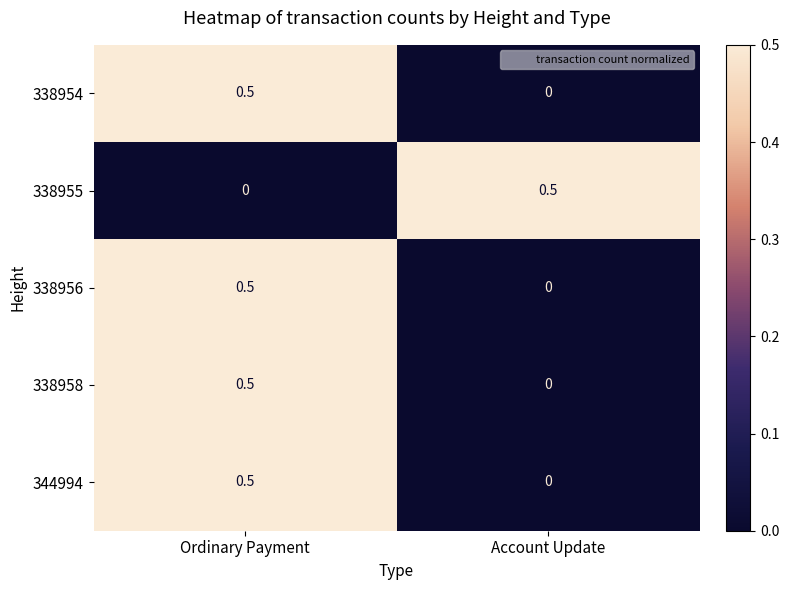

Reading left to right, extract all data points from this chart.

338954: 0.5	0.0
338955: 0.0	0.5
338956: 0.5	0.0
338958: 0.5	0.0
344994: 0.5	0.0